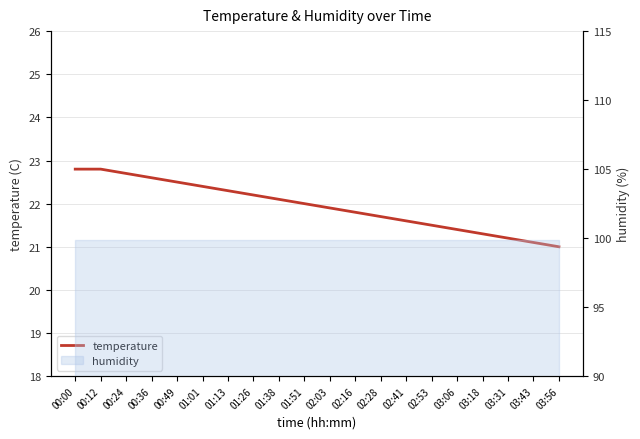

True or false: there are more than 0 points higher than both neighbors.

False